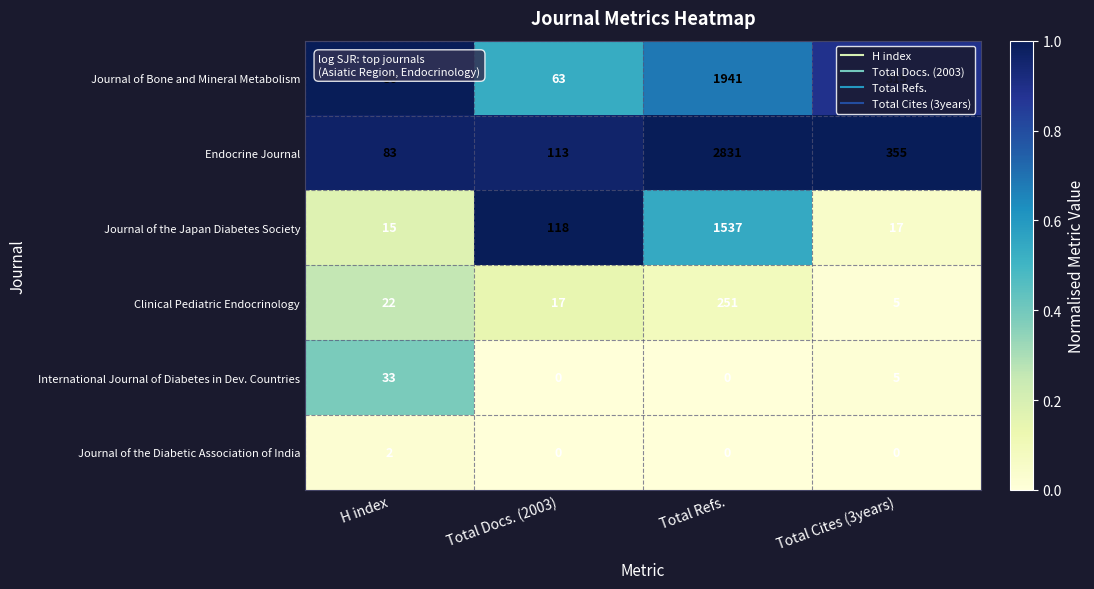

What is the maximum value shown in the chart?

2831